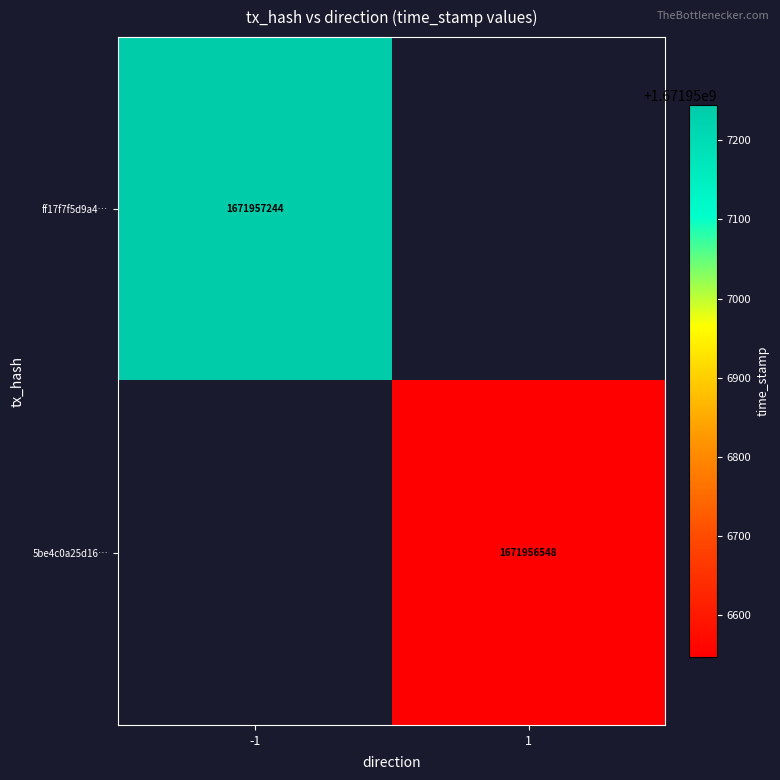

What is the highest value of the 5be4c0a25d16f275b5c23ec9a16e01efb3fe45f series?

1671956548.0